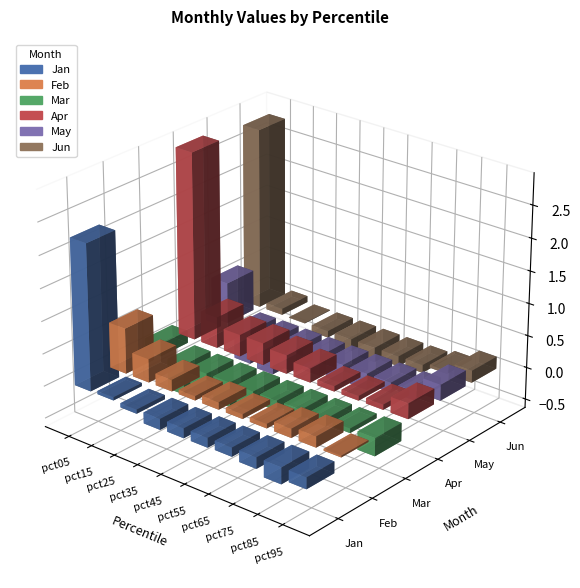

At which category is the sum across all series the highest?

pct05